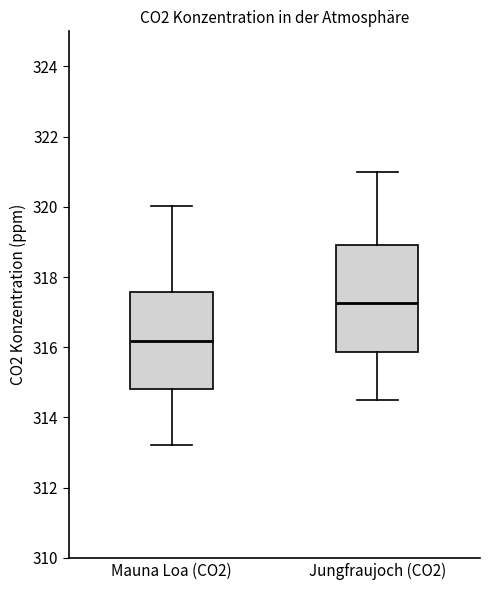

Reading left to right, transcribe this box plot: for each box, give where its median line is, the range the box spans, and where its two whiskers end, as read against the y-axis. The values are not printed on the chart, so give them approximately, as read against the axis.

Mauna Loa (CO2): median 316.2, box 314.8 to 317.6, whiskers 313.2 to 320.0
Jungfraujoch (CO2): median 317.2, box 315.8 to 319.0, whiskers 314.6 to 321.0